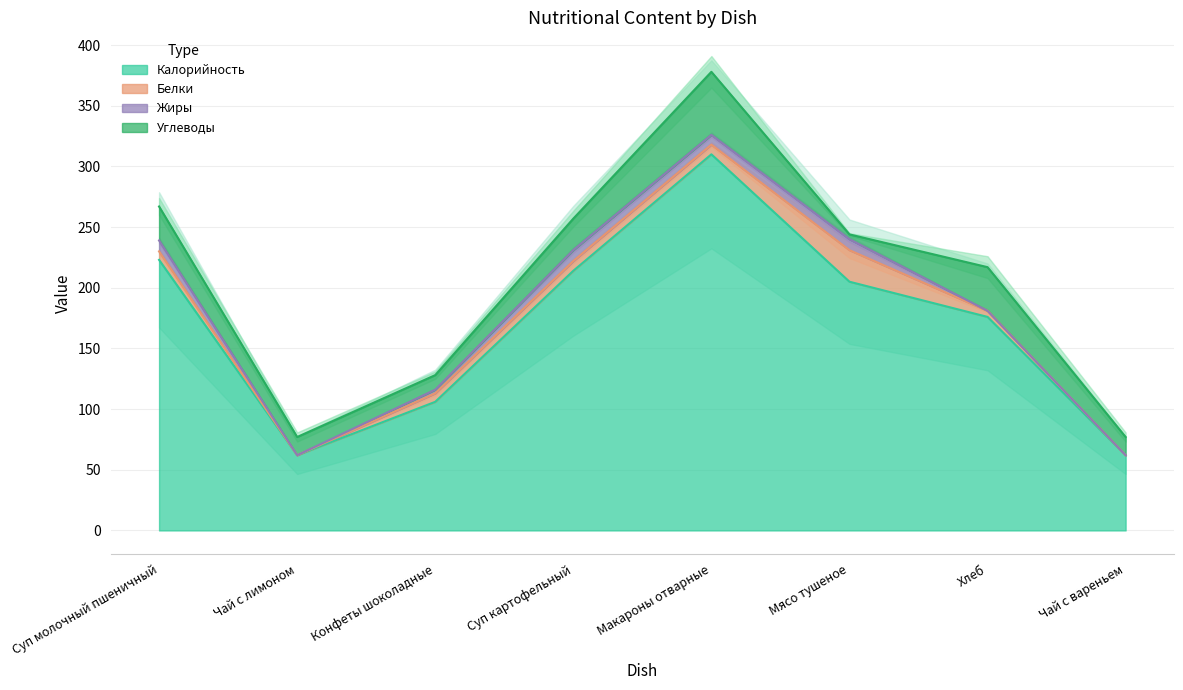

What are all the series names shown in the legend?

Калорийность, Белки, Жиры, Углеводы